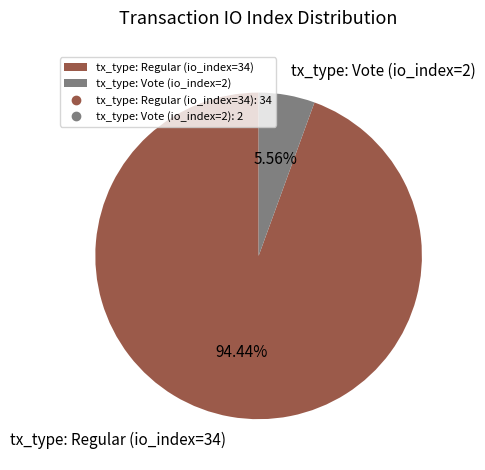

What percentage is the tx_type: Vote (io_index=2) slice, to the nearest percent?

6%